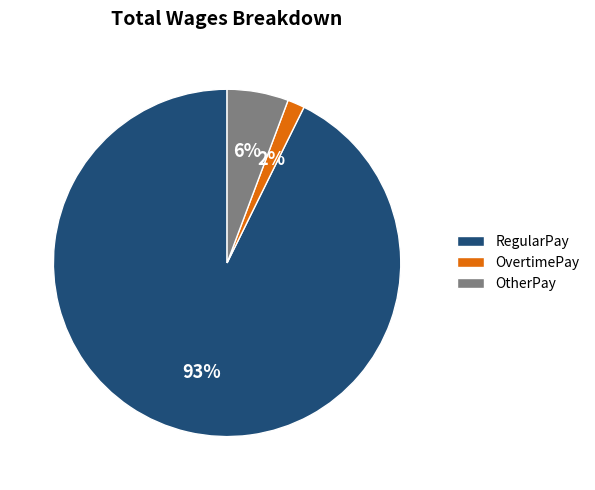

Is there any slice that represents more than half of the pie?

Yes